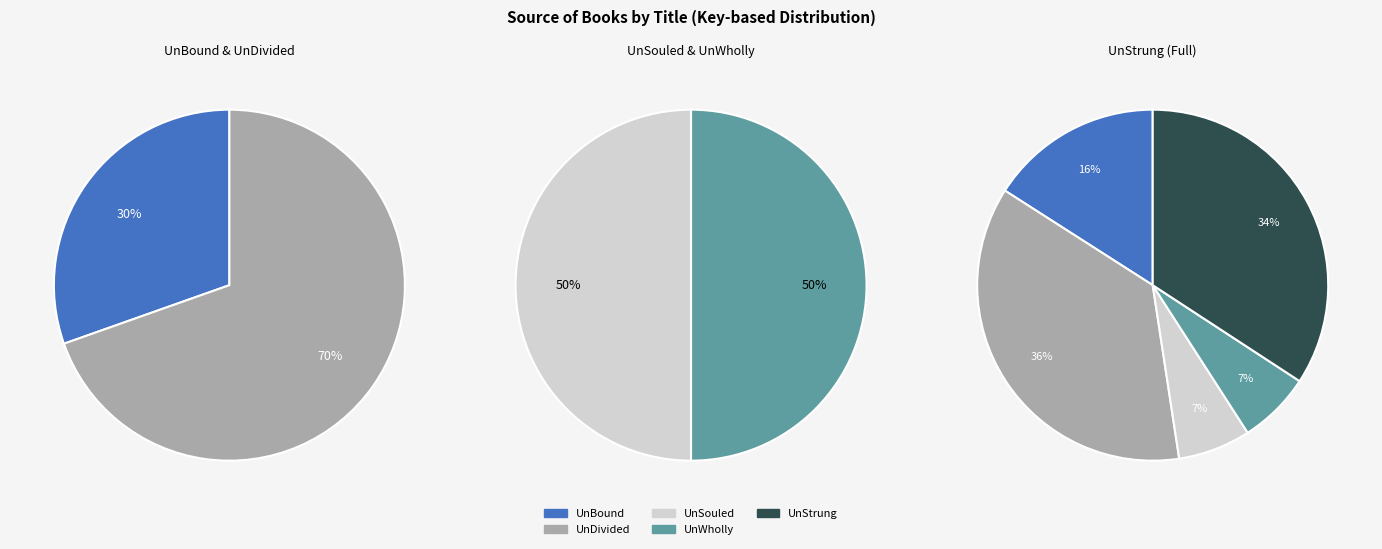

To the nearest percent, what is the combined percentage of UnSouled and UnBound?

23%